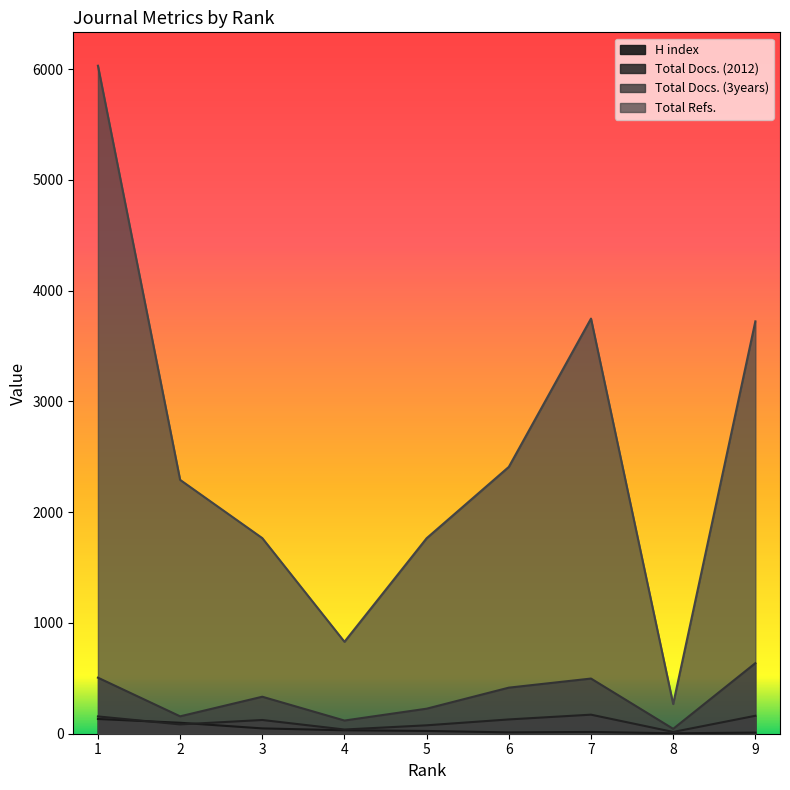

What is the average value of the Total Docs. (2012) series?

106